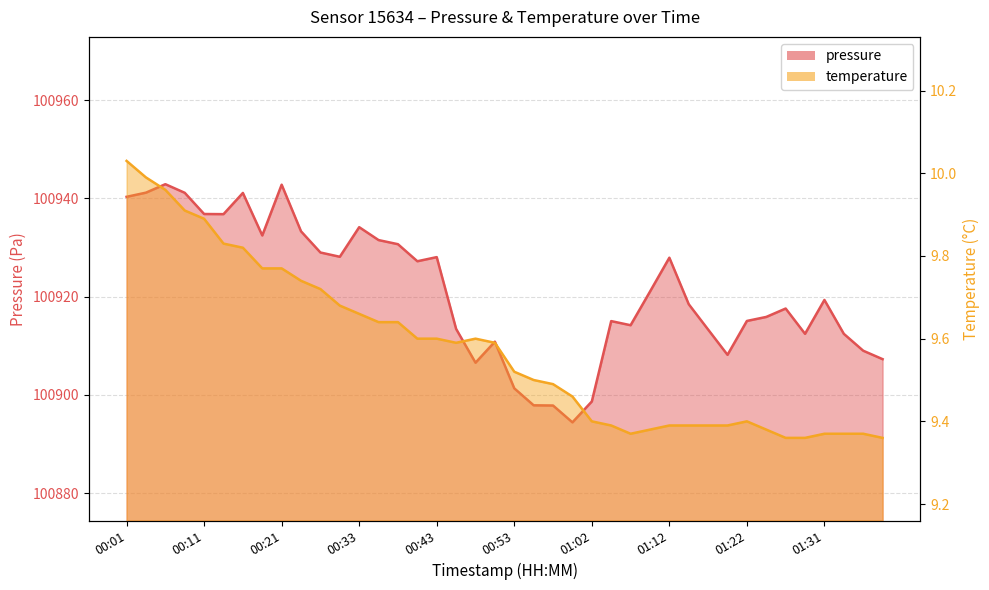

What is the difference between the maximum and minimum values in the pressure series?

48.5